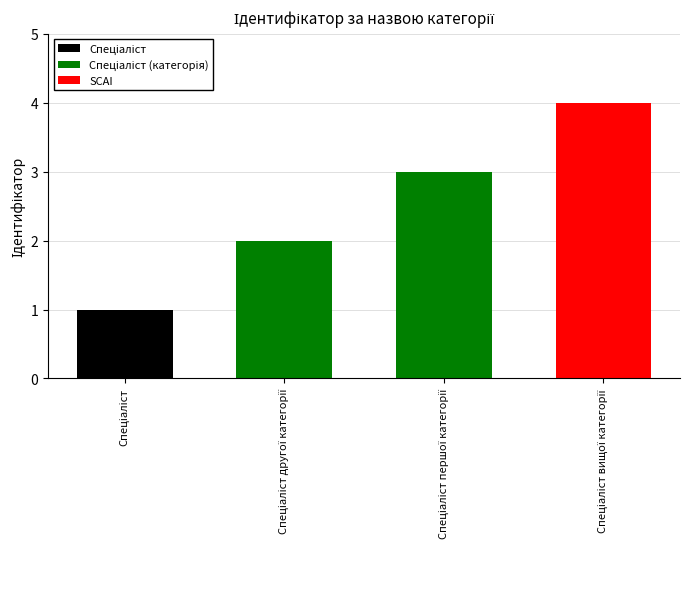

What is the difference between the maximum and minimum values?

3